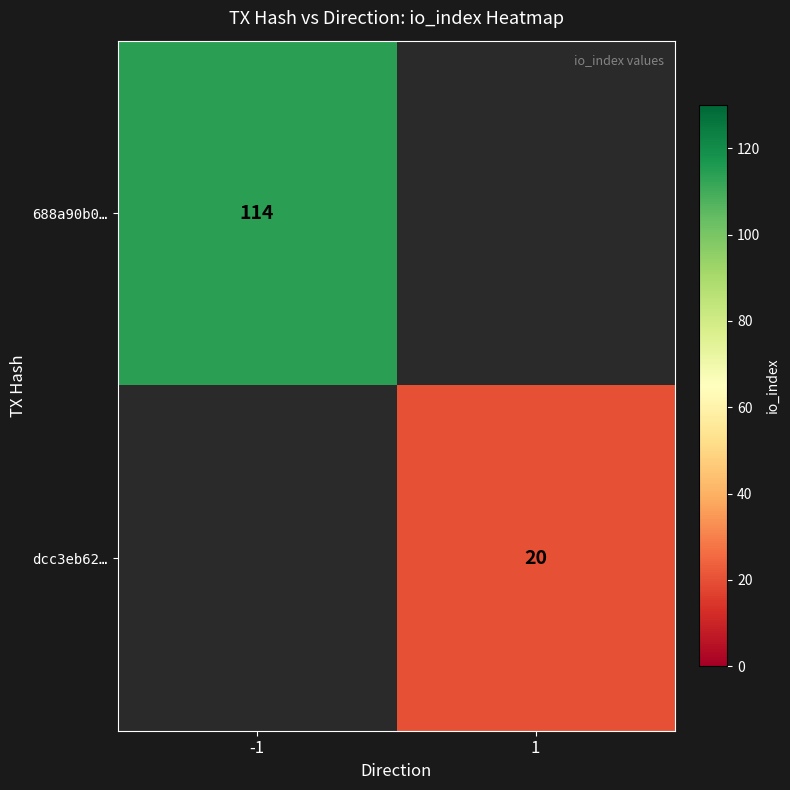

True or false: 688a90b0… has a value of 114 at -1.

True